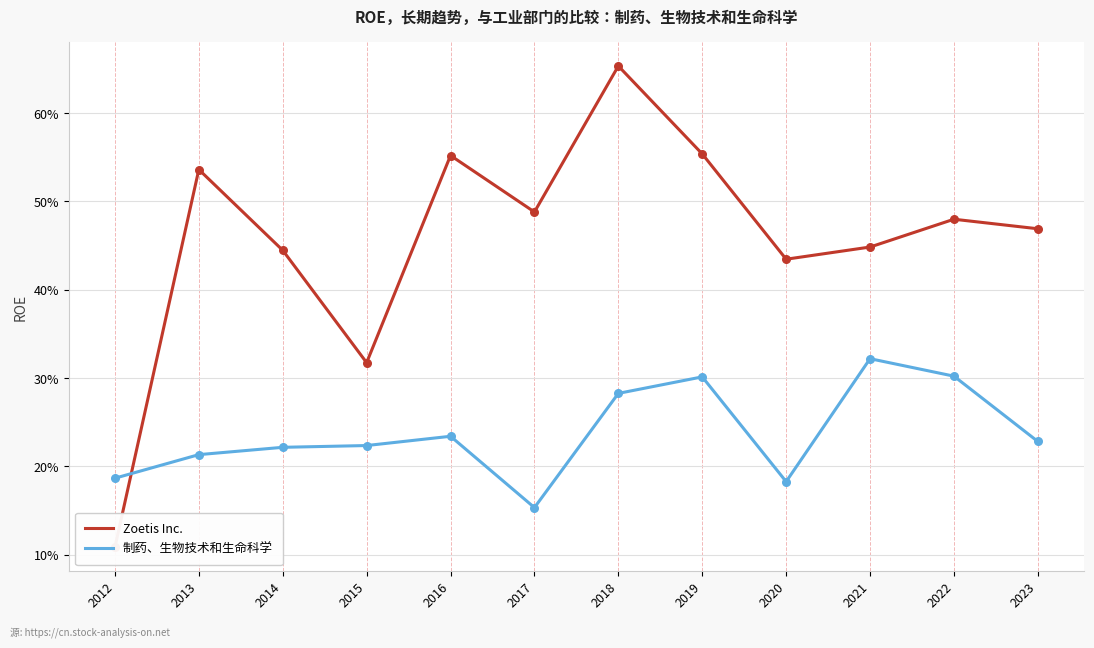

What are all the series names shown in the legend?

Zoetis Inc., 制药、生物技术和生命科学